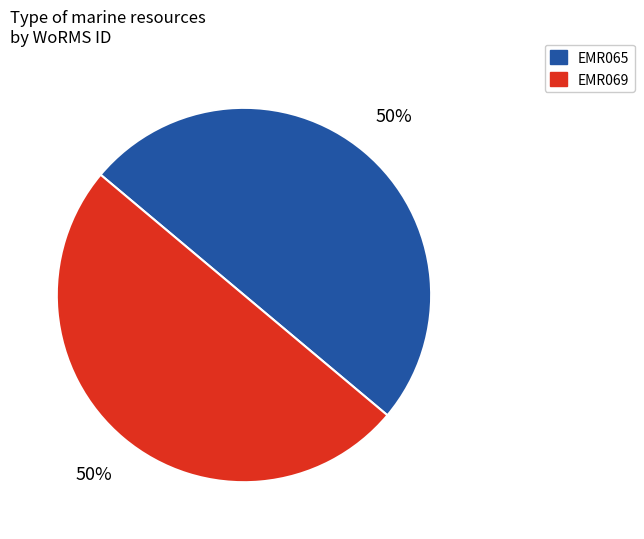

What percentage is the EMR065 slice, to the nearest percent?

50%